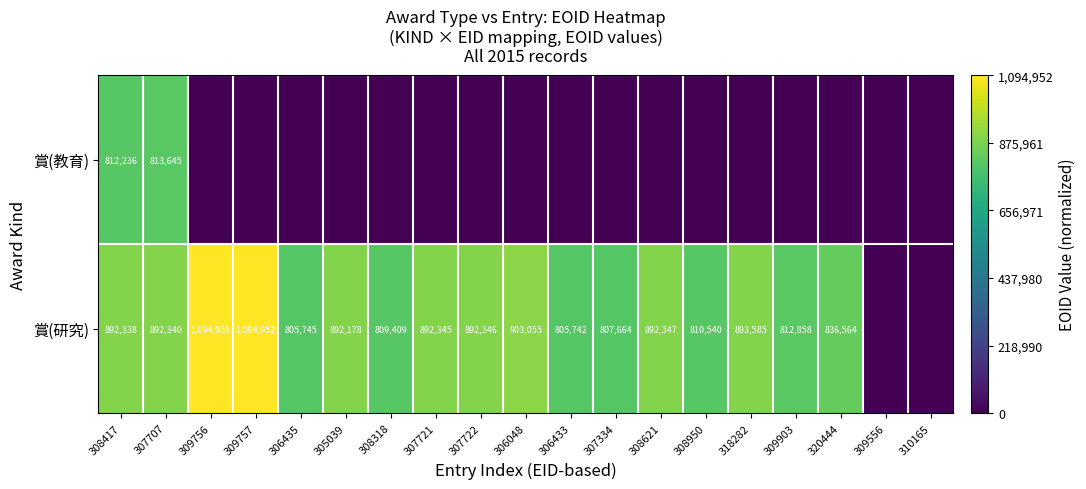

Is it true that 賞(研究) equals 893585 at 318282?

True